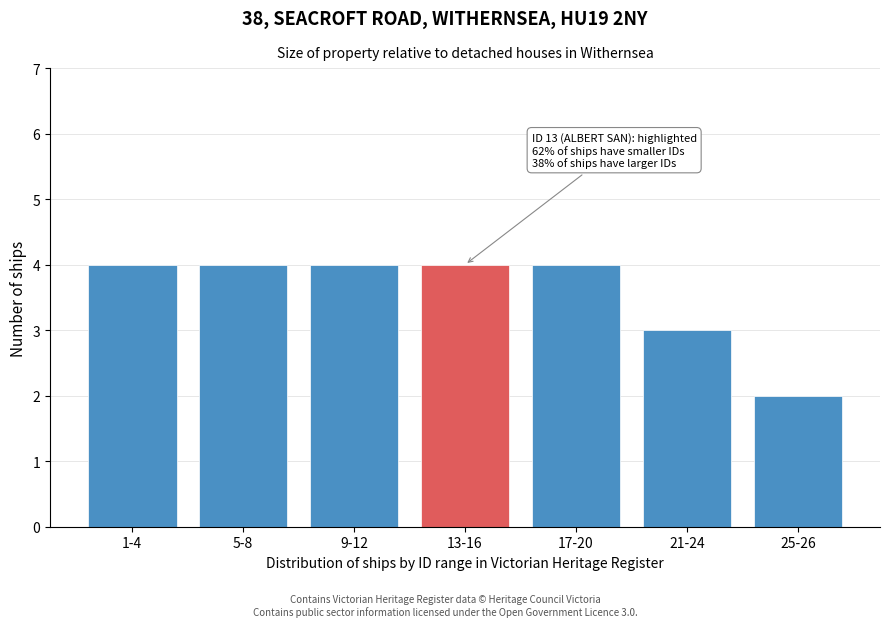

Reading left to right, transcribe all the data shown in this chart.

4	4	4	4	4	3	2